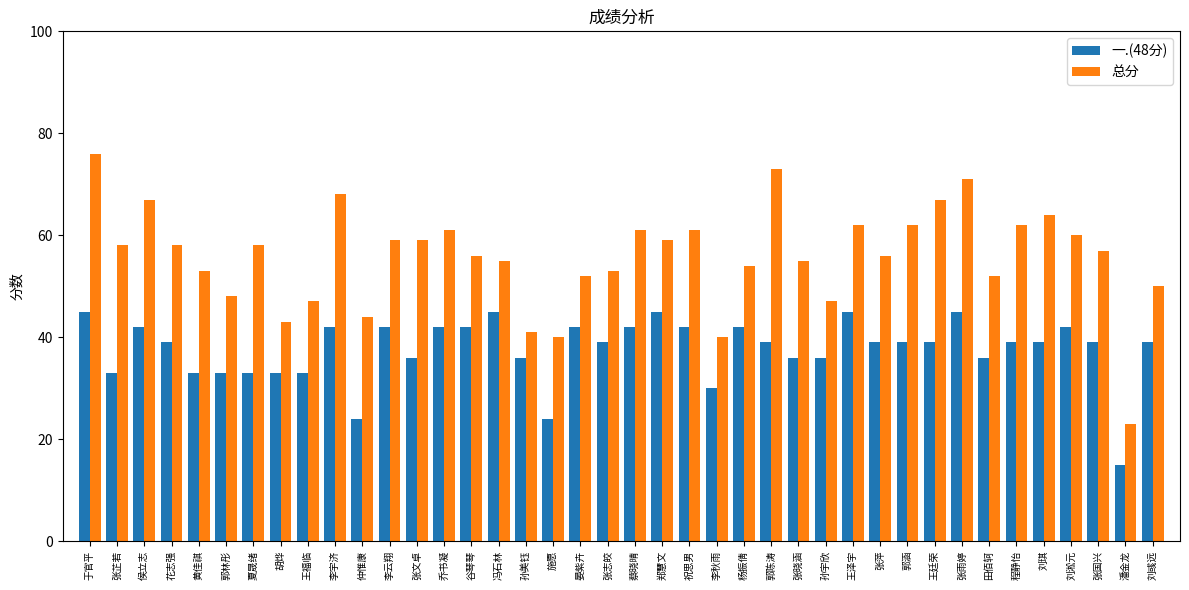

How many series are shown in this chart?

2